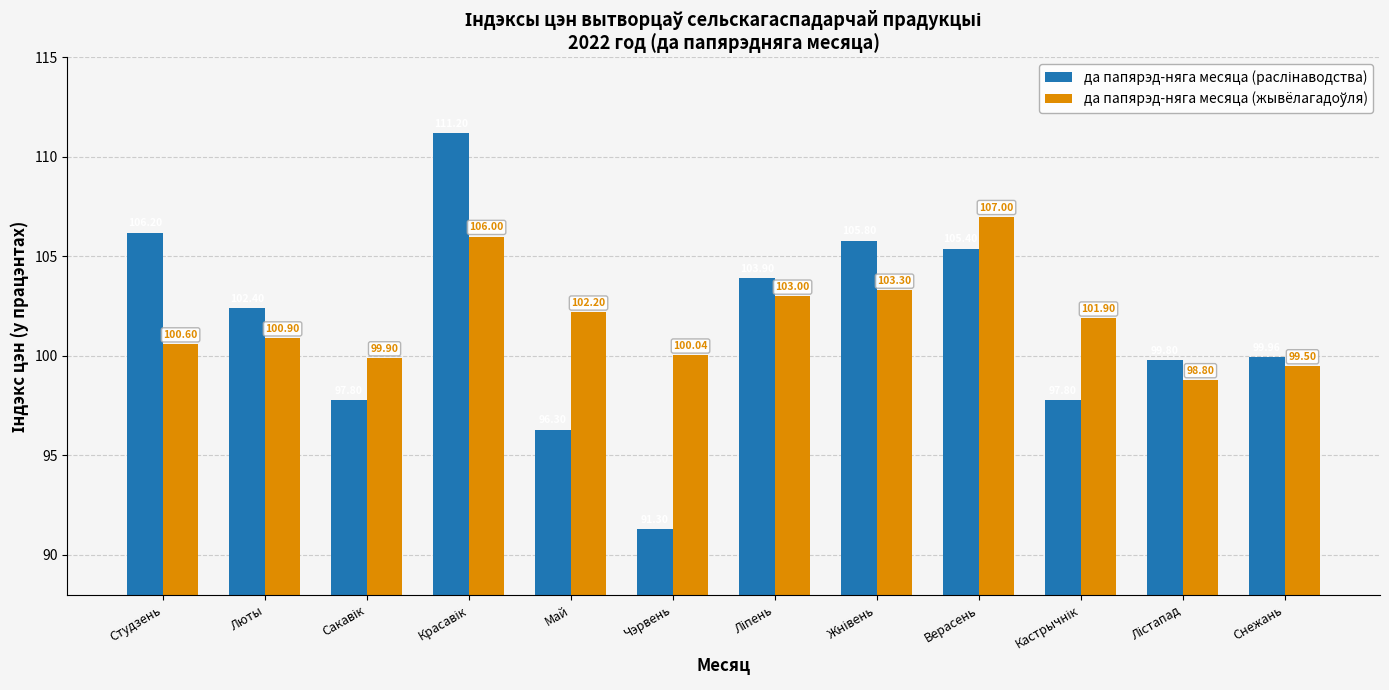

What is the label of the 1st bar from the right?

Снежань